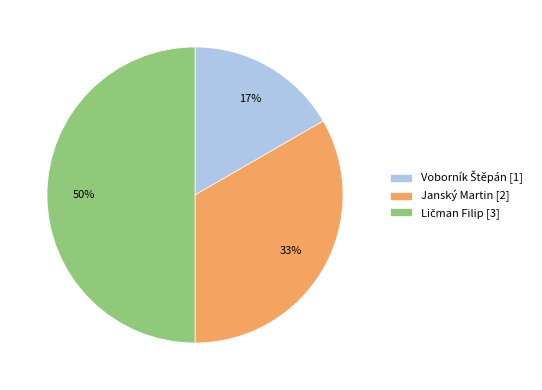

To the nearest percent, what percentage of the pie is Janský Martin [2]?

33%